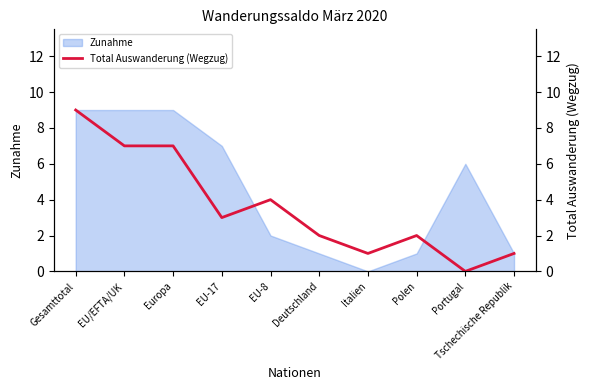

The chart shows a value of 1 at Polen. True or false?

False